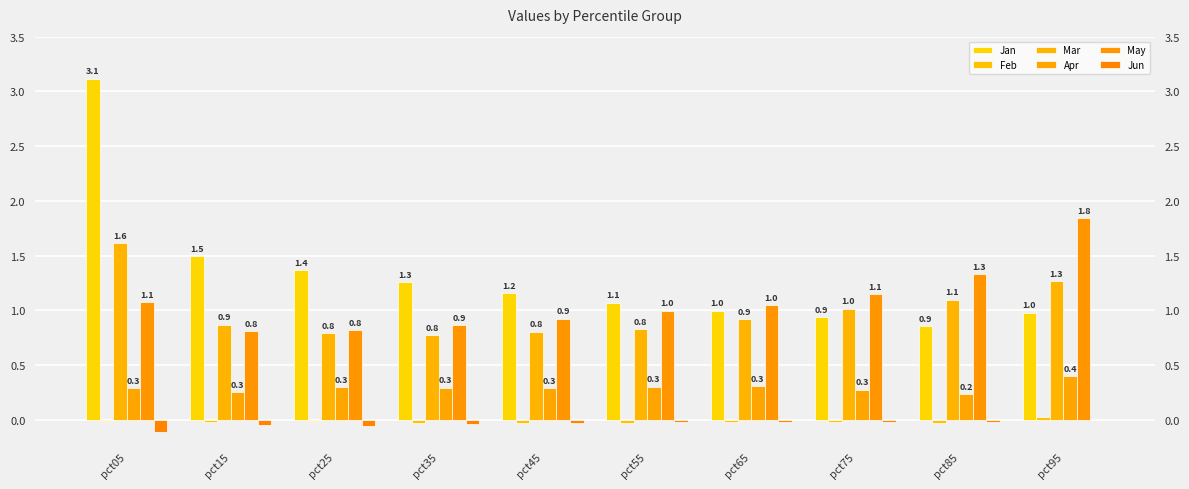

How many bars are there in each group?

6